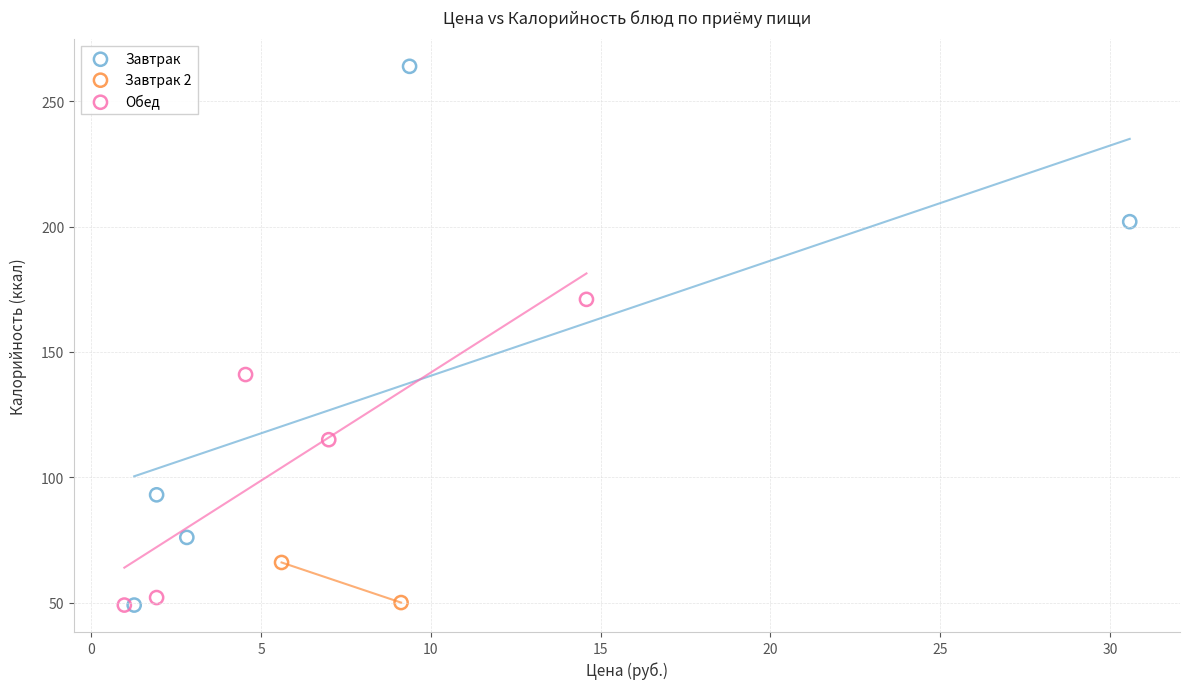

What are all the series names shown in the legend?

Завтрак, Завтрак 2, Обед